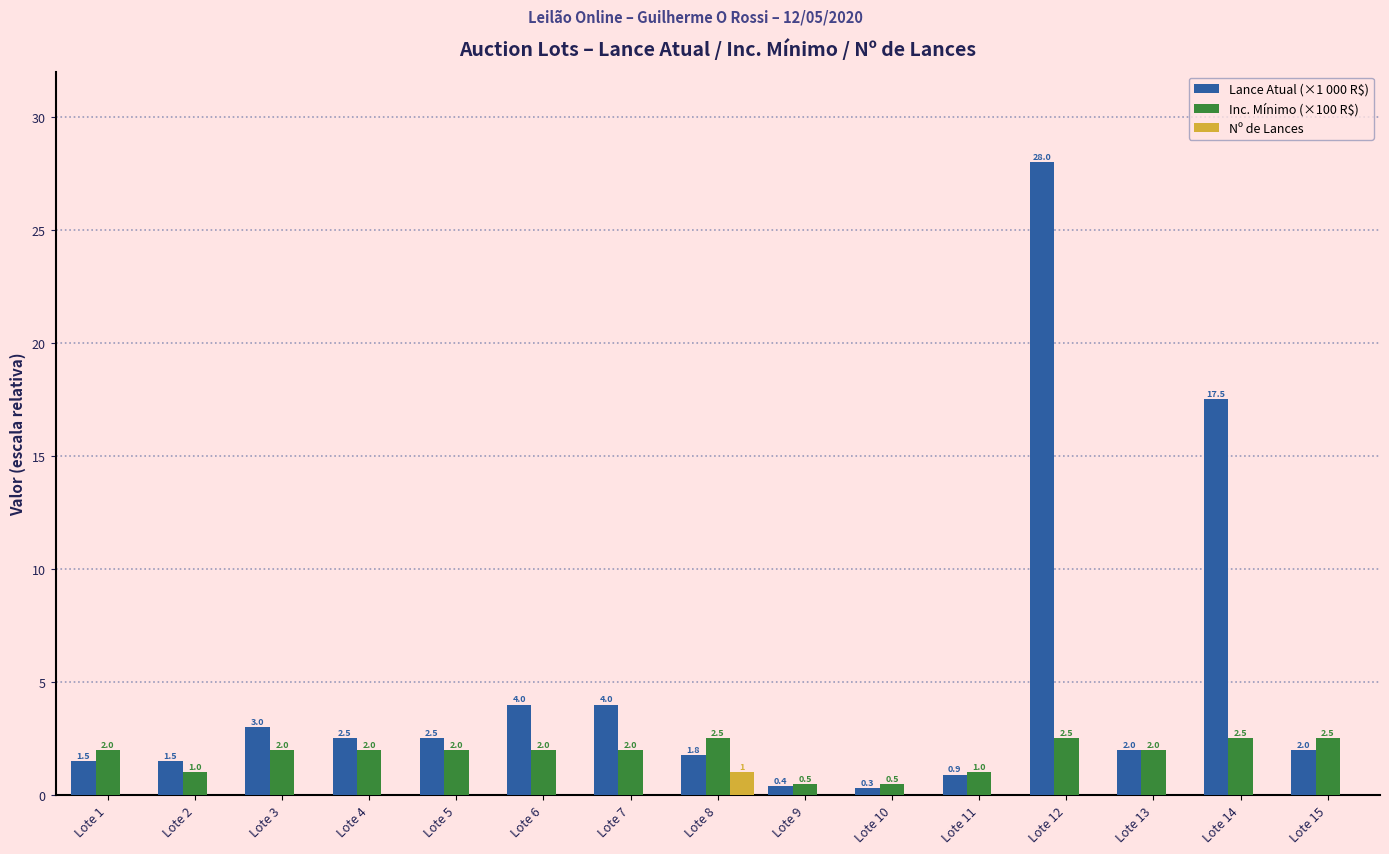

Reading right to left, transcribe all the data shown in this chart.

Lance Atual (×1 000 R$): 2.0	17.5	2.0	28.0	0.9	0.3	0.4	1.8	4.0	4.0	2.5	2.5	3.0	1.5	1.5
Inc. Mínimo (×100 R$): 2.5	2.5	2.0	2.5	1.0	0.5	0.5	2.5	2.0	2.0	2.0	2.0	2.0	1.0	2.0
Nº de Lances: 0.0	0.0	0.0	0.0	0.0	0.0	0.0	1.0	0.0	0.0	0.0	0.0	0.0	0.0	0.0